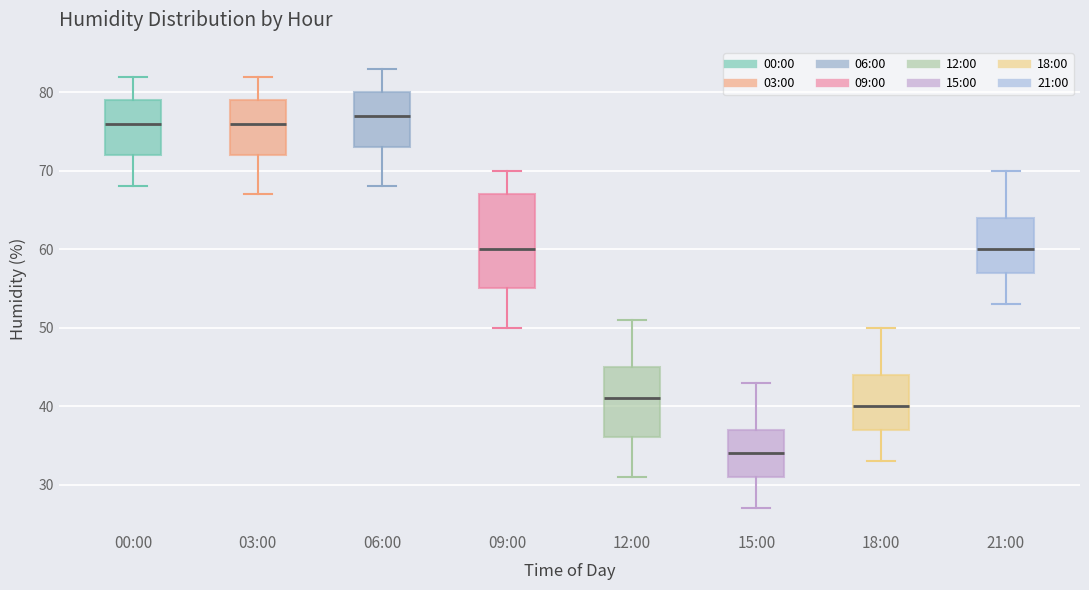

Comparing the boxes themselves (not the whiskers), which one is the tallest?

09:00